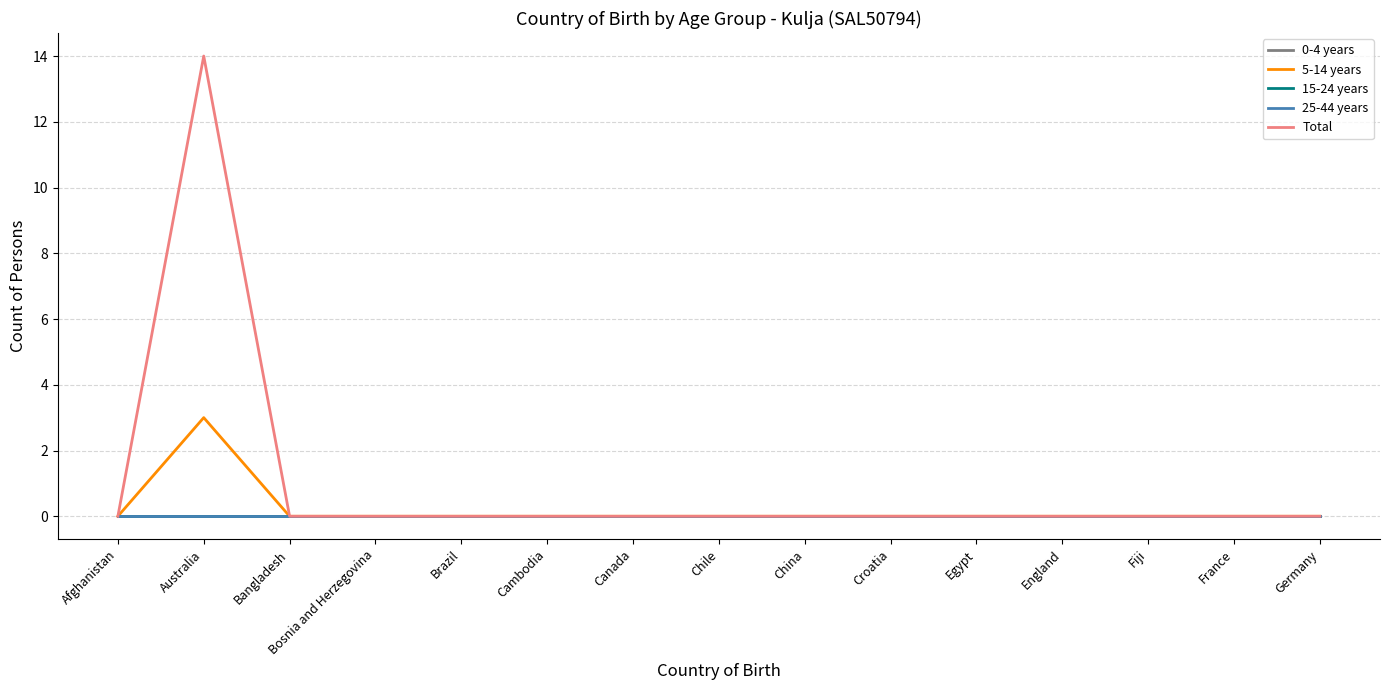

Rank the categories by 5-14 years value from highest to lowest.

Australia, Afghanistan, Bangladesh, Bosnia and Herzegovina, Brazil, Cambodia, Canada, Chile, China, Croatia, Egypt, England, Fiji, France, Germany